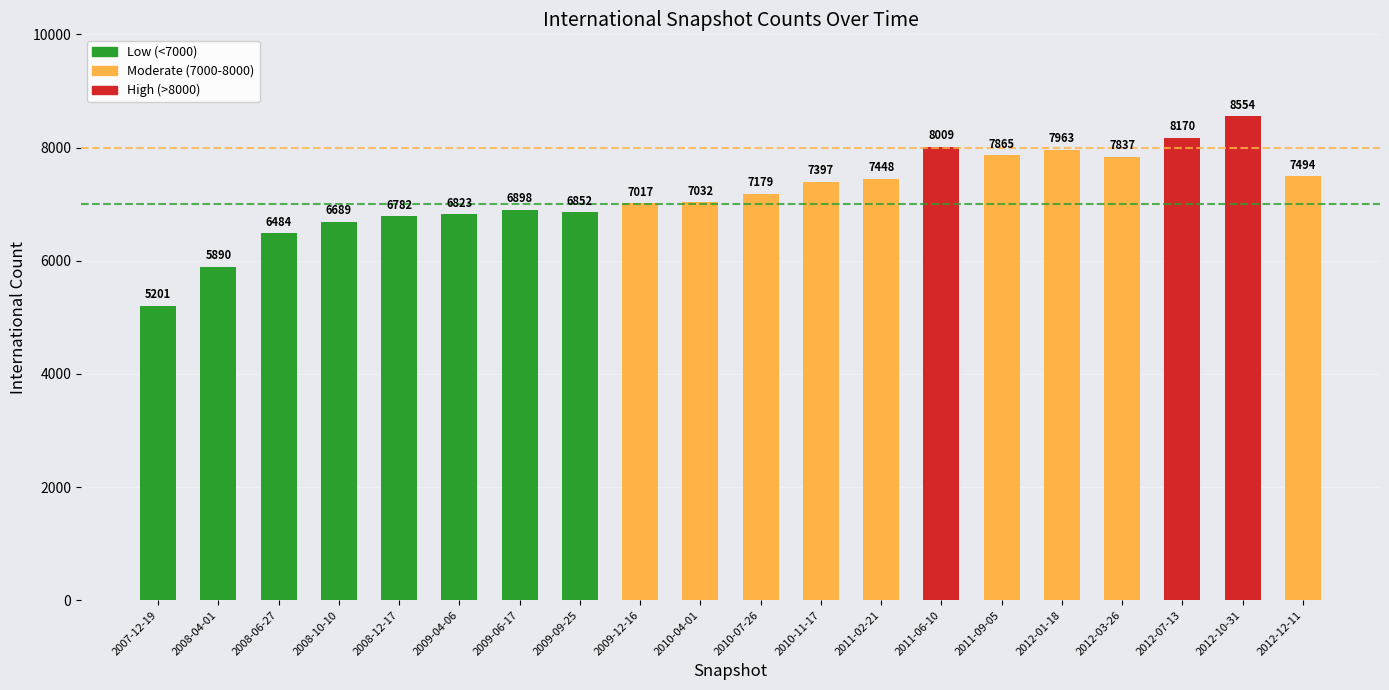

Rank the categories by value from lowest to highest.

2007-12-19, 2008-04-01, 2008-06-27, 2008-10-10, 2008-12-17, 2009-04-06, 2009-09-25, 2009-06-17, 2009-12-16, 2010-04-01, 2010-07-26, 2010-11-17, 2011-02-21, 2012-12-11, 2012-03-26, 2011-09-05, 2012-01-18, 2011-06-10, 2012-07-13, 2012-10-31